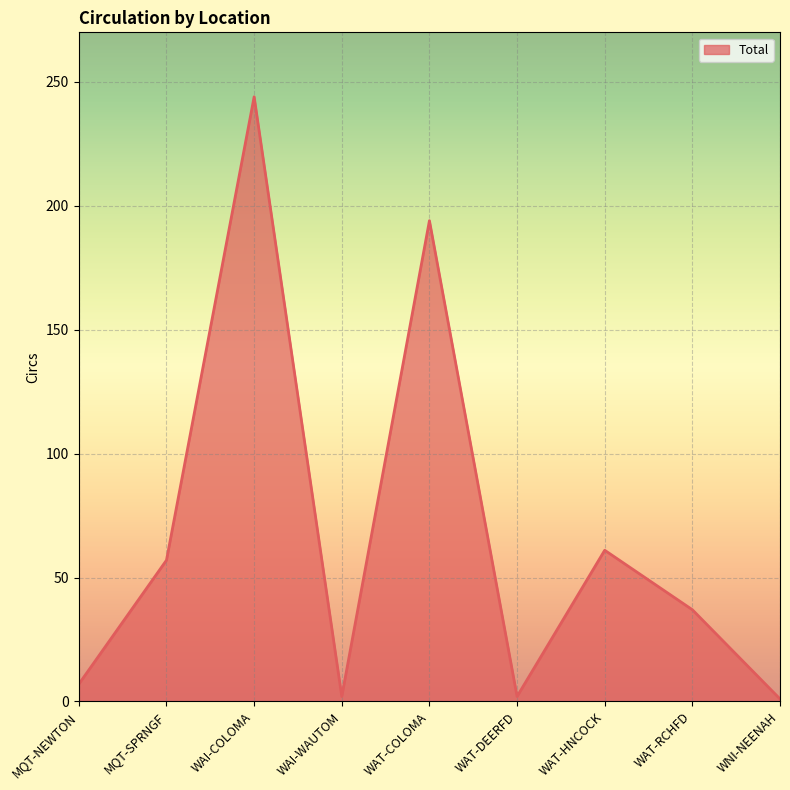

Between WAT-HNCOCK and WAT-DEERFD, which is larger?

WAT-HNCOCK